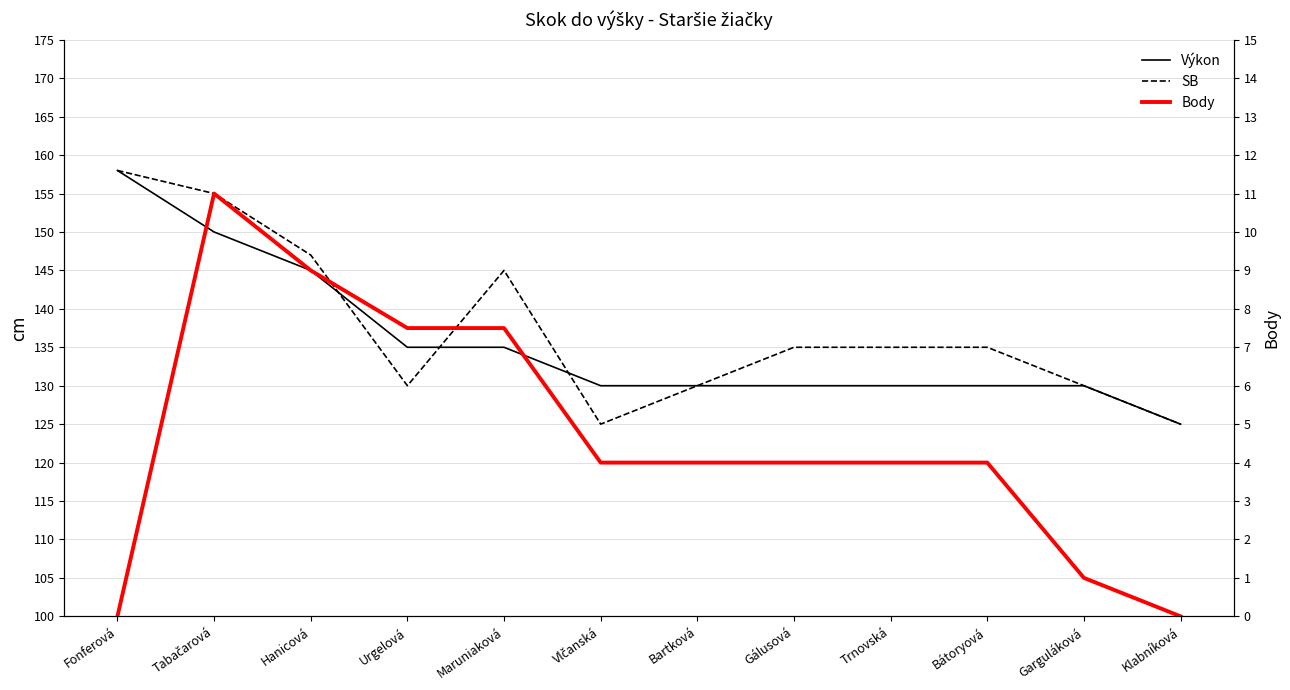

At which category does Body reach its first local peak?

Tabačarová